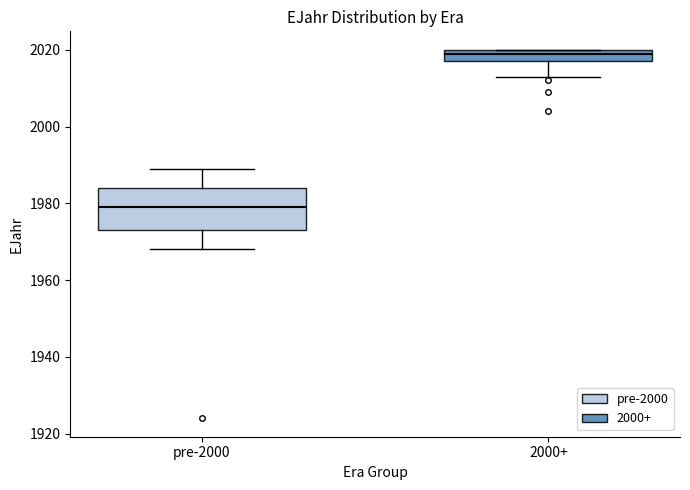

Reading left to right, transcribe this box plot: for each box, give where its median line is, the range the box spans, and where its two whiskers end, as read against the y-axis. The values are not printed on the chart, so give them approximately, as read against the axis.

pre-2000: median 1980, box 1974 to 1984, whiskers 1968 to 1990
2000+: median 2020 (just below the box's upper edge), box 2018 to 2020, whiskers 2014 to 2020